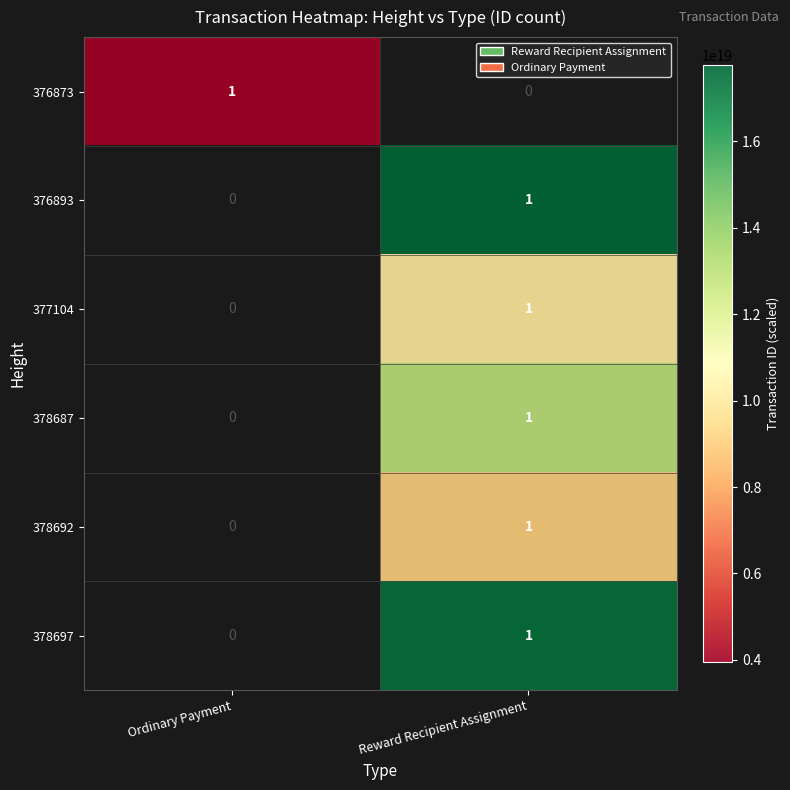

True or false: 378687 has a value of 1 at Reward Recipient Assignment.

True